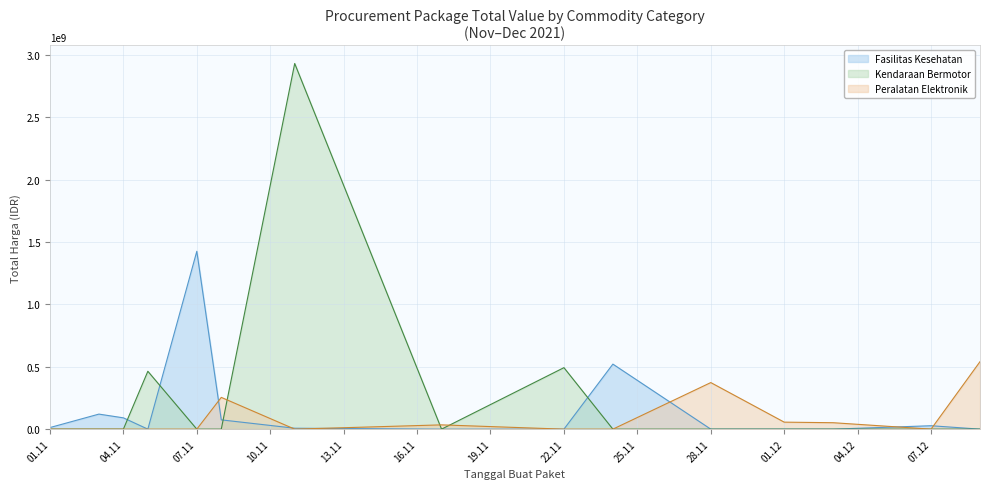

What is the difference between the maximum and second lowest values in the Total Harga (Fasilitas Kesehatan) series?

1425685900